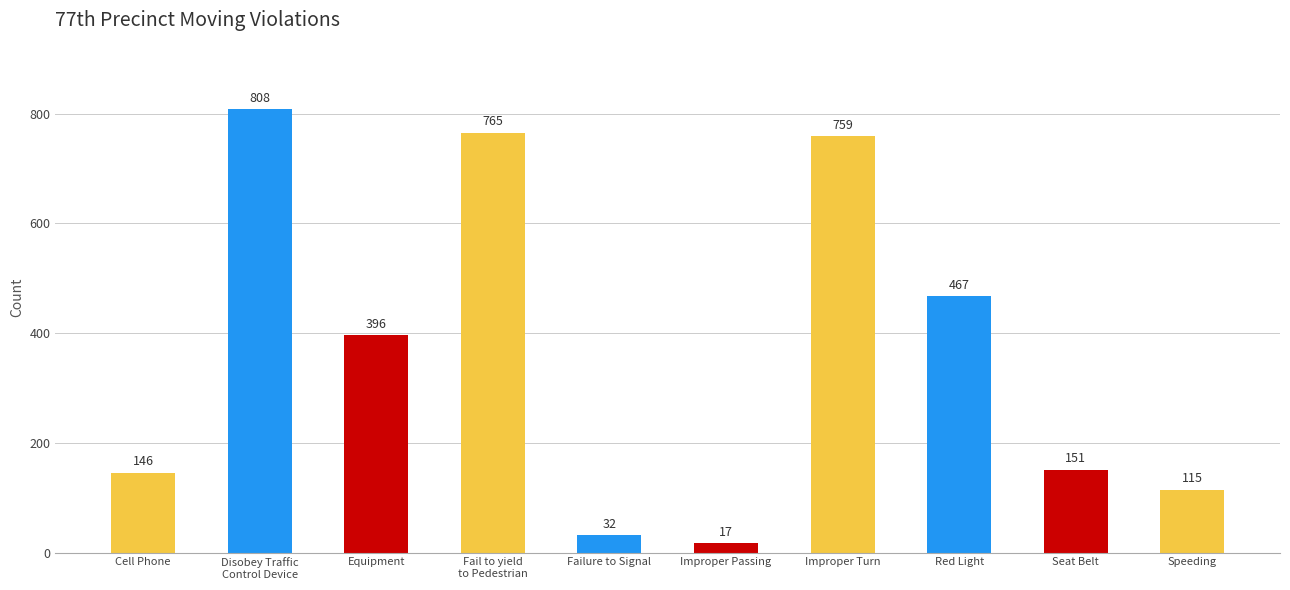

What is the sum of all values?

3656